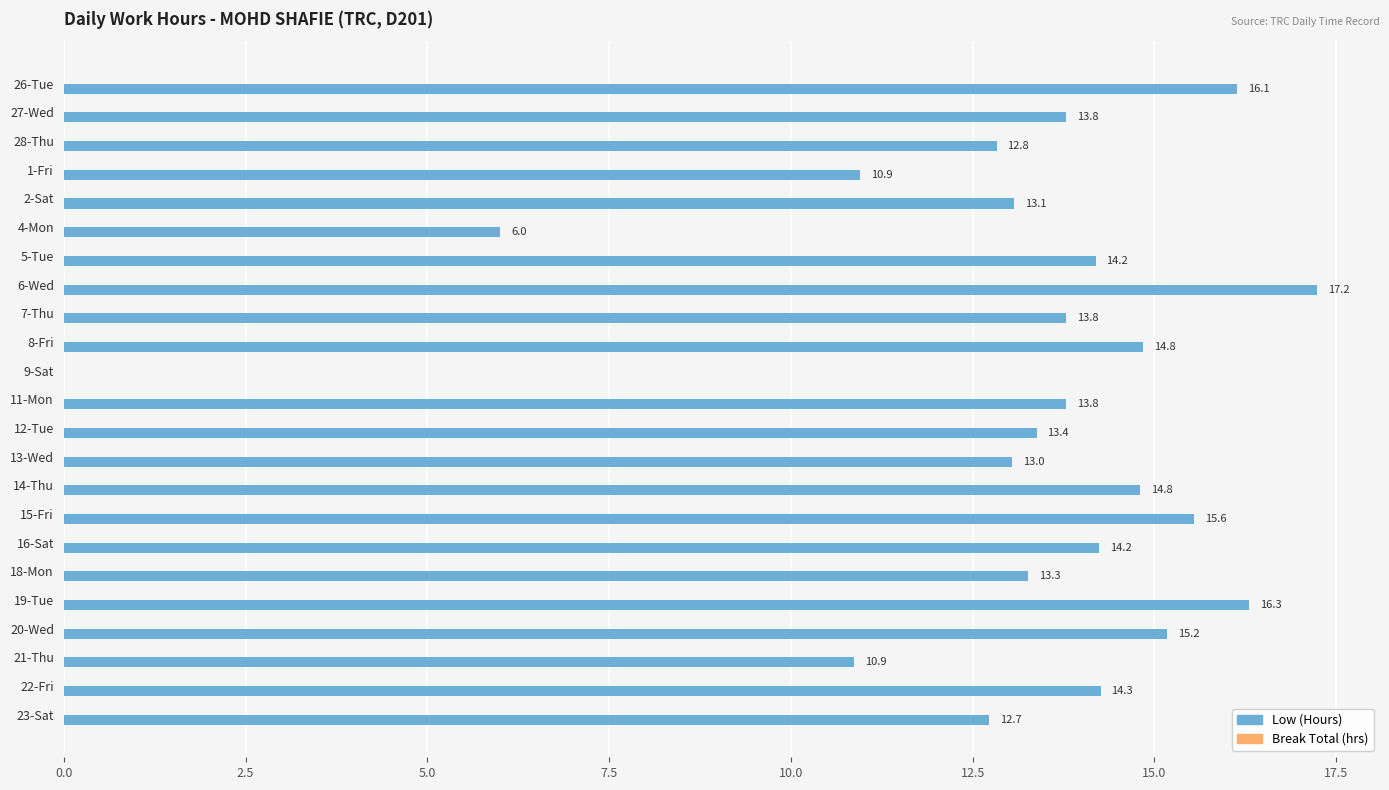

Approximately how many times larger is the value at 14-Thu compared to 2-Sat?

1.1